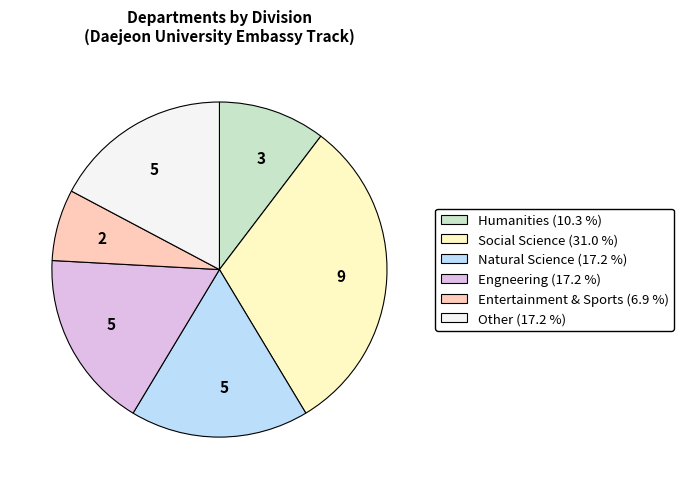

Is there any slice that represents more than half of the pie?

No